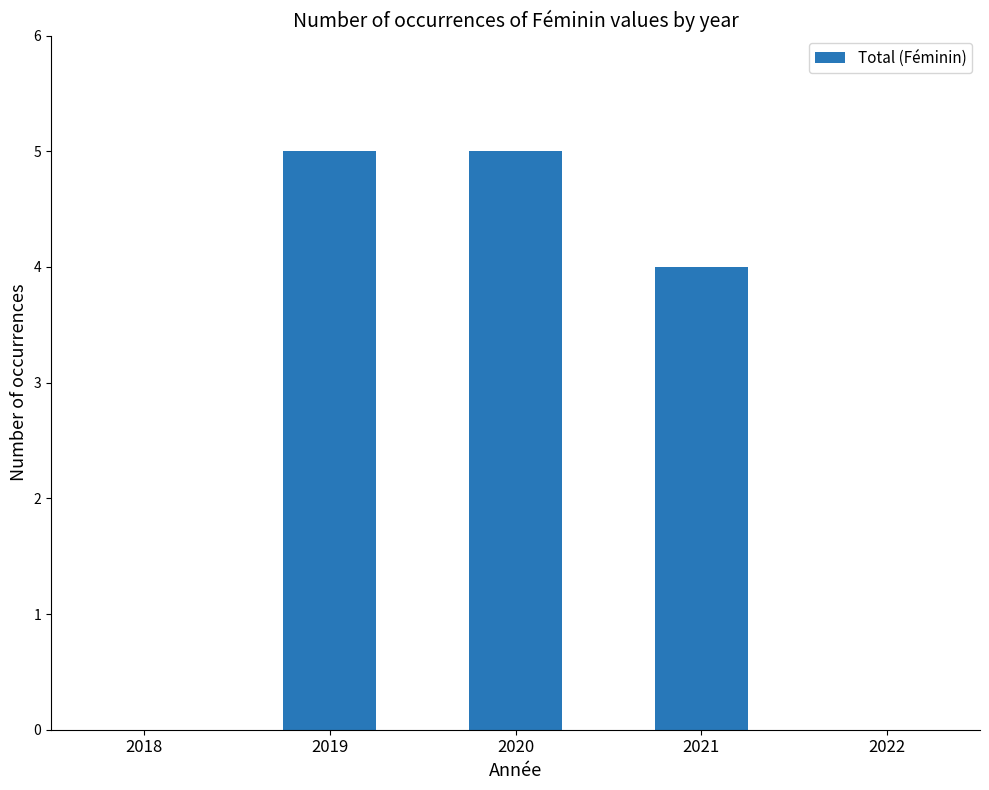

How many categories are shown in the chart?

5